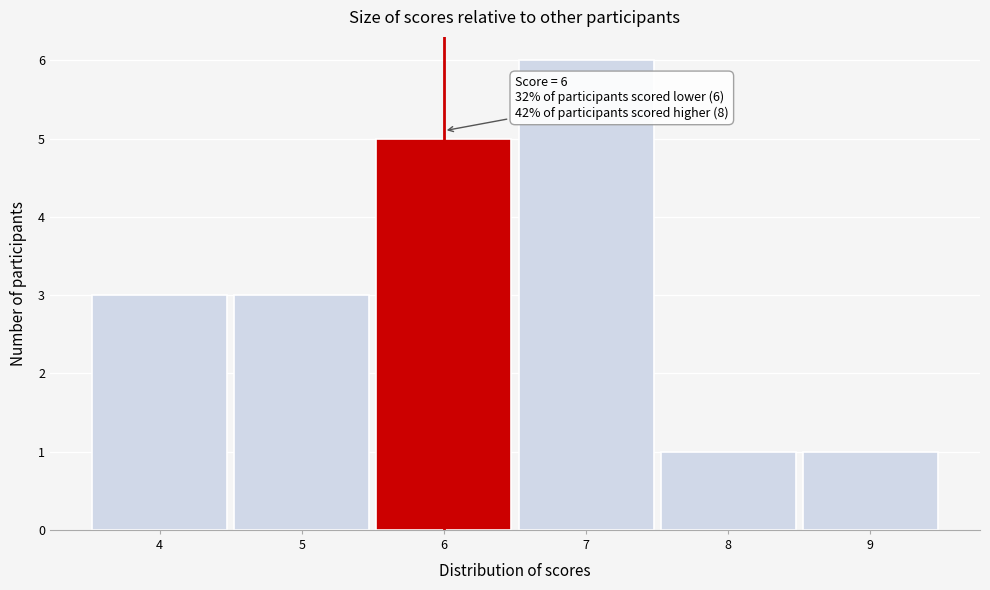

Over which range of the x-axis is the bar tallest?

6.5 to 7.5